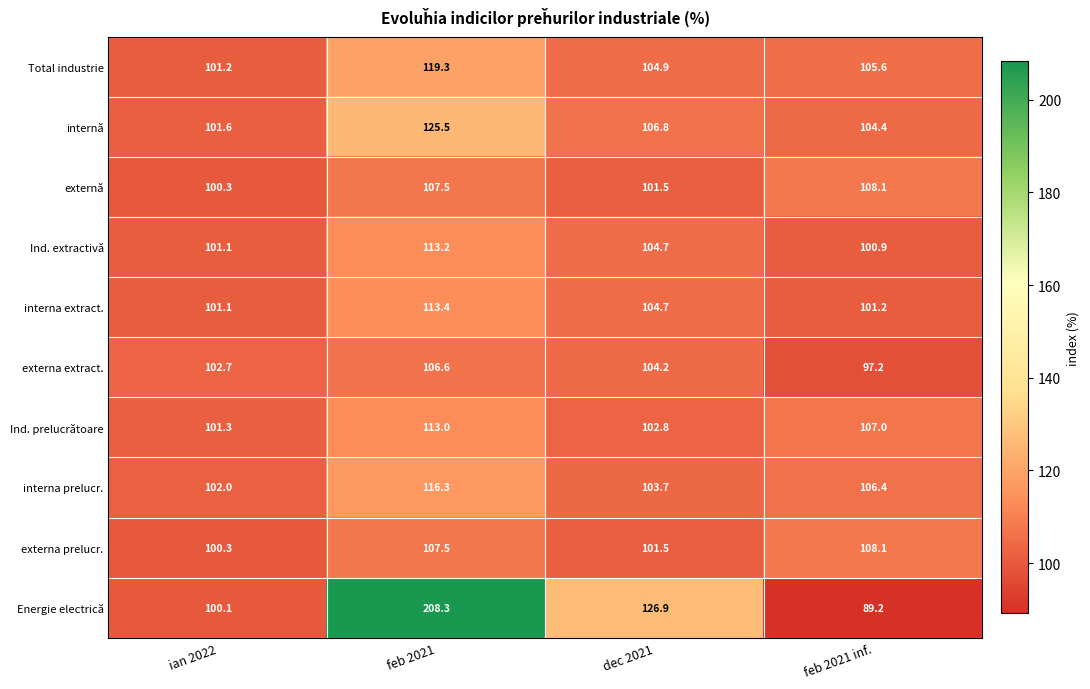

Which series changed the most between feb 2021 and feb 2021 inf.?

Energie electrică